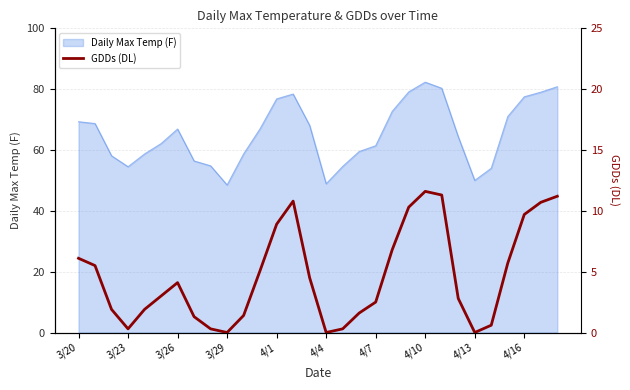

How many positive values are there?

27